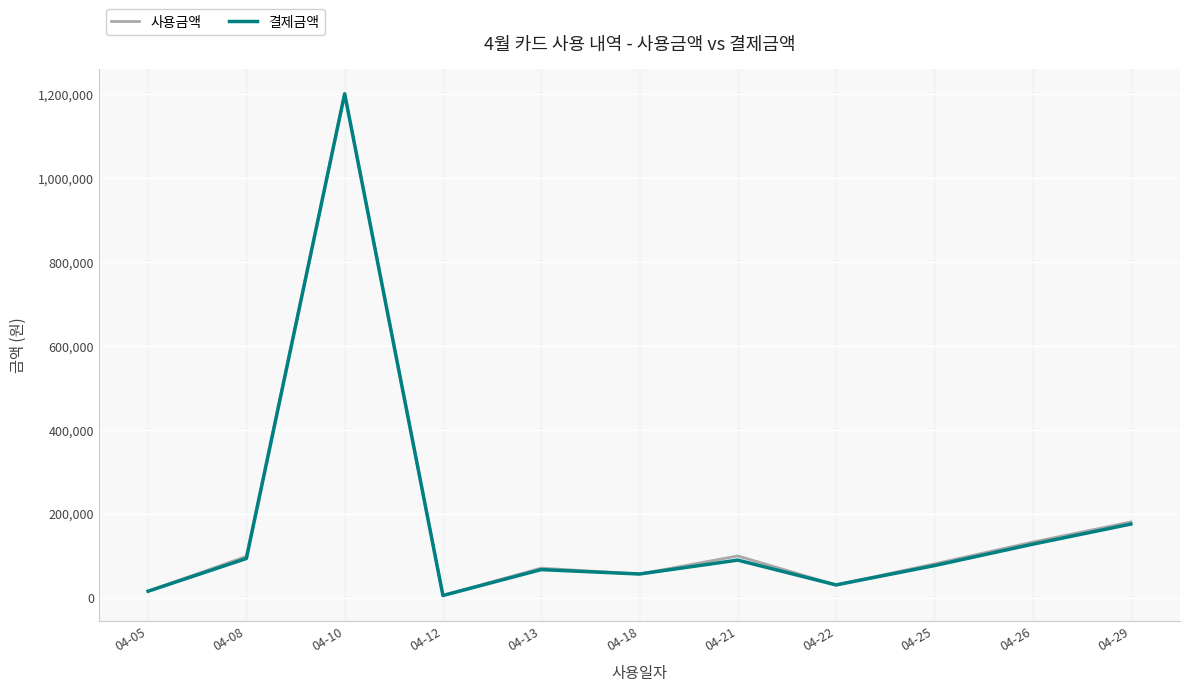

At how many categories does at least one series exceed 736099?

1